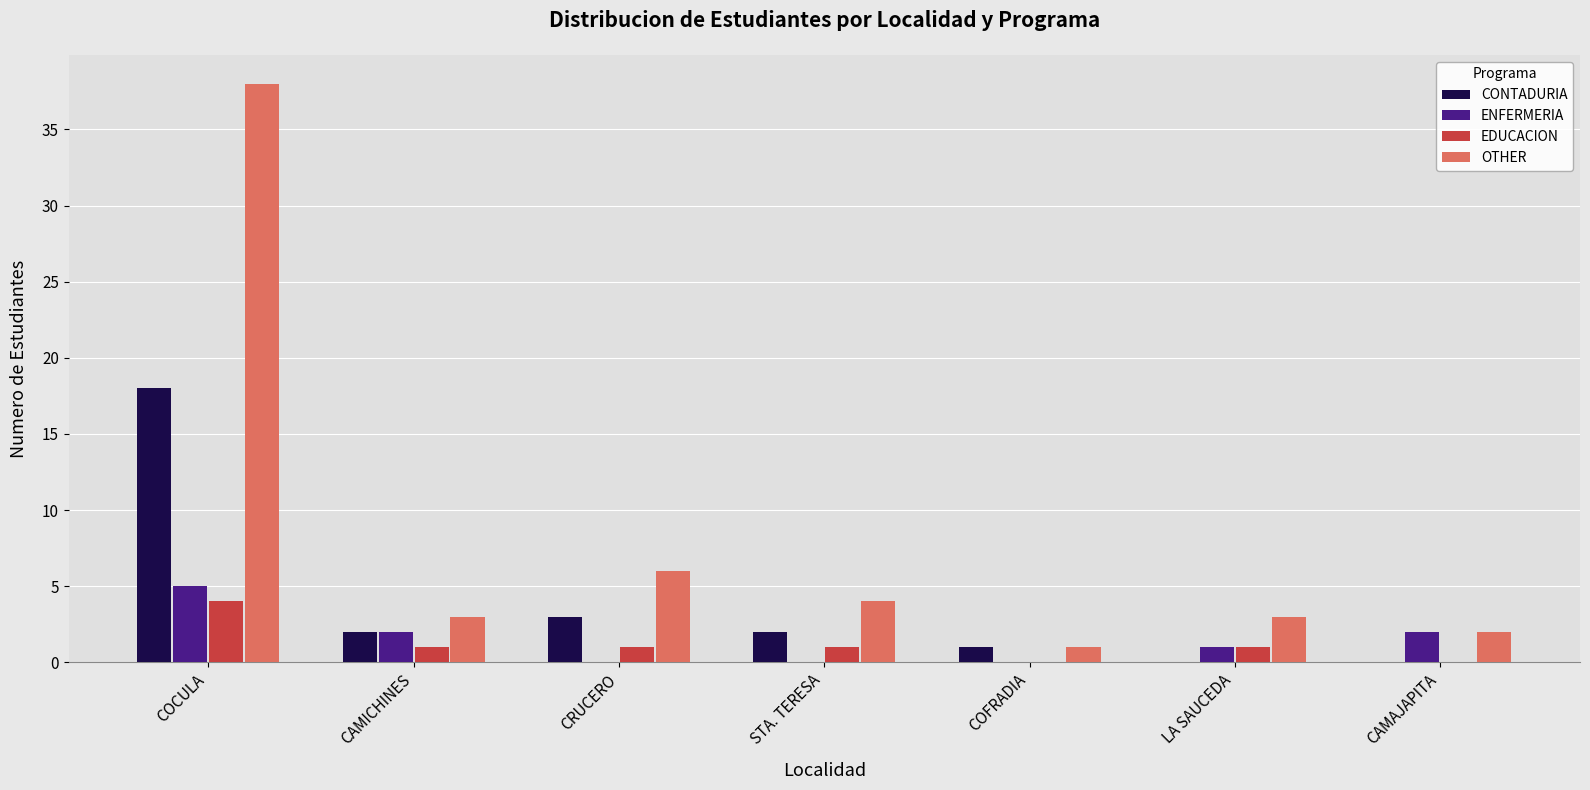

Reading left to right, what are all the values shown in this chart?

CONTADURIA: COCULA=18	CAMICHINES=2	CRUCERO=3	STA. TERESA=2	COFRADIA=1	LA SAUCEDA=0	CAMAJAPITA=0
ENFERMERIA: COCULA=5	CAMICHINES=2	CRUCERO=0	STA. TERESA=0	COFRADIA=0	LA SAUCEDA=1	CAMAJAPITA=2
EDUCACION: COCULA=4	CAMICHINES=1	CRUCERO=1	STA. TERESA=1	COFRADIA=0	LA SAUCEDA=1	CAMAJAPITA=0
OTHER: COCULA=38	CAMICHINES=3	CRUCERO=6	STA. TERESA=4	COFRADIA=1	LA SAUCEDA=3	CAMAJAPITA=2